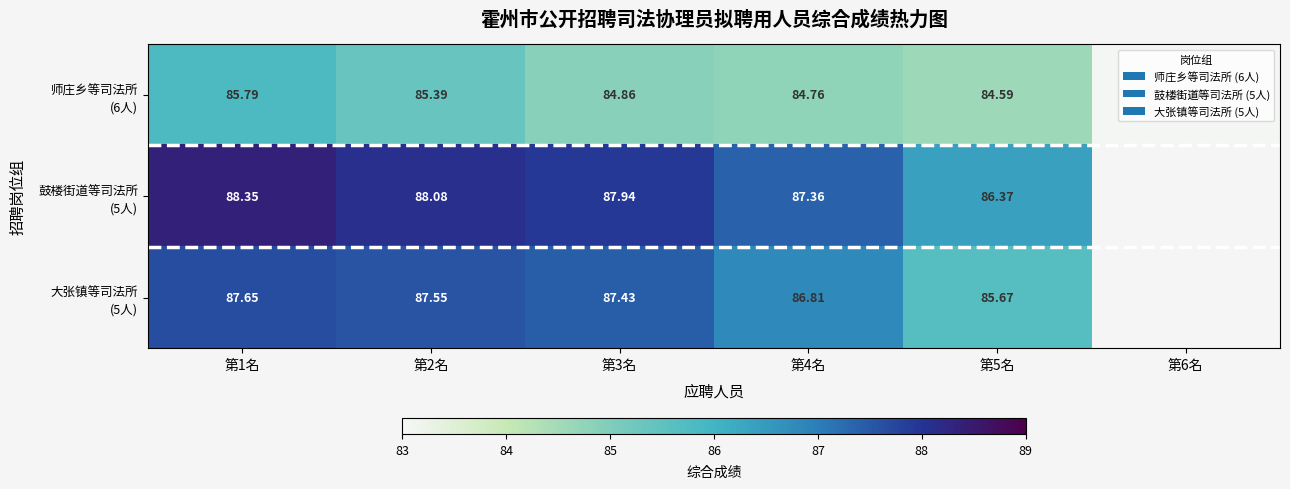

The value of 师庄乡等司法所 (6人) at 第1名 is 85.8. True or false?

True